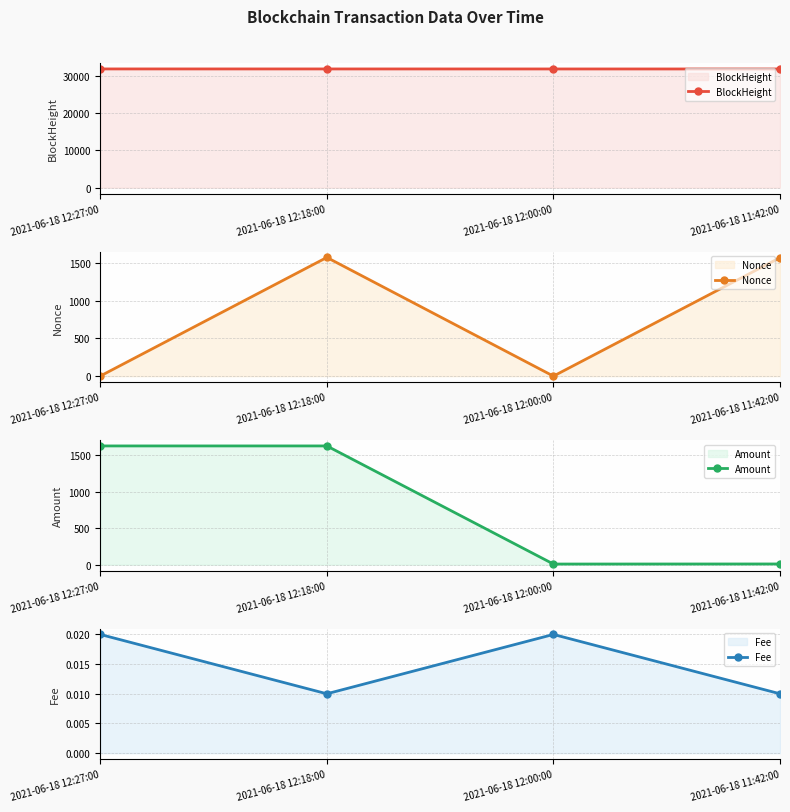

How many interior local peaks does the Amount series have?

1